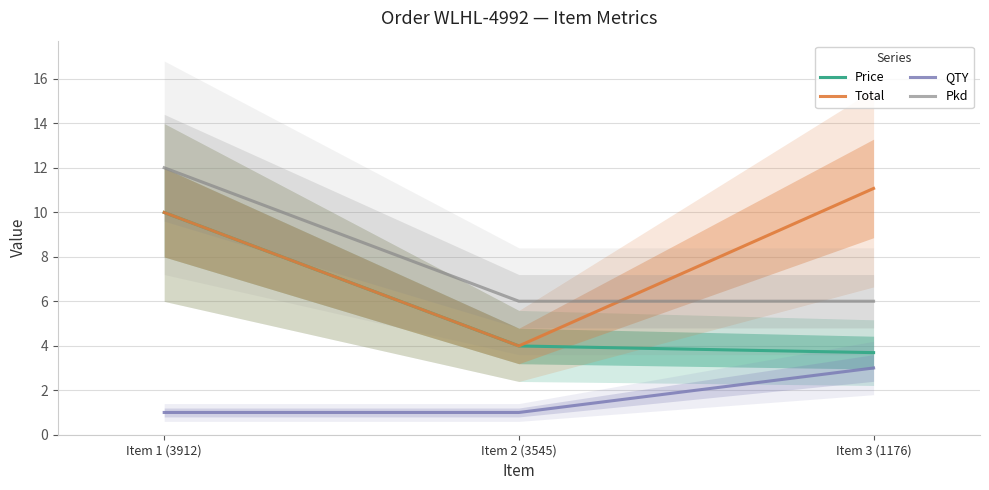

What is the label of the 2nd point from the right?

Item 2 (3545)